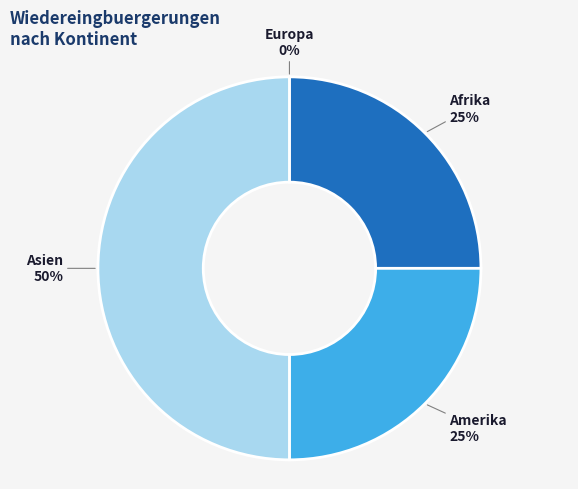

Does Afrika represent more than half of the total?

No